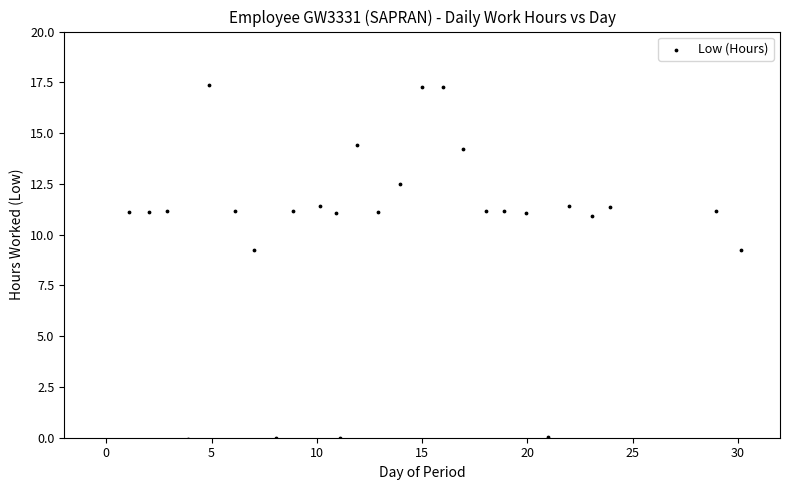

What is the range of Y values (max minus min)?

17.4